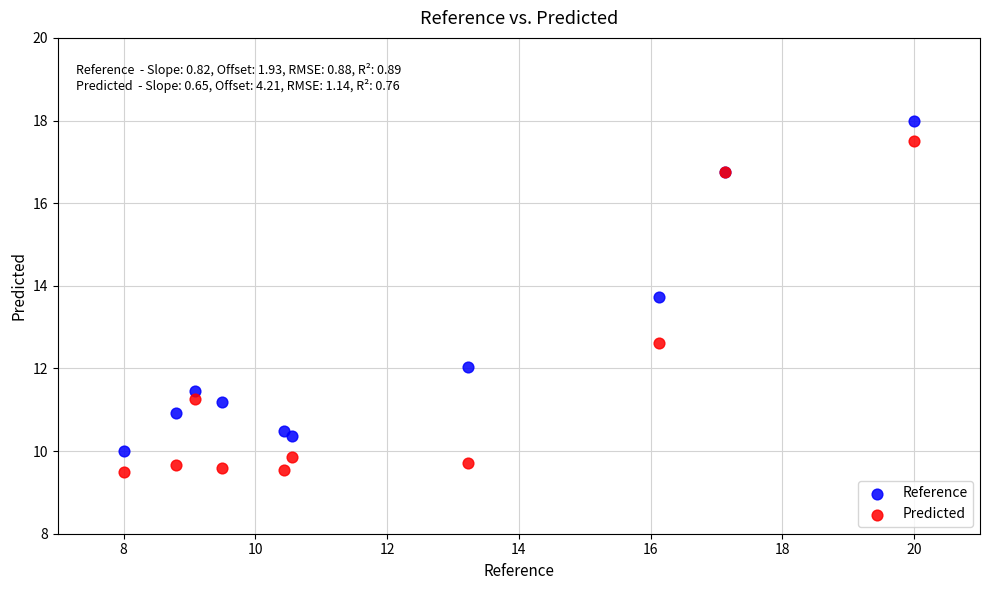

Which series contains the highest Y value?

Reference